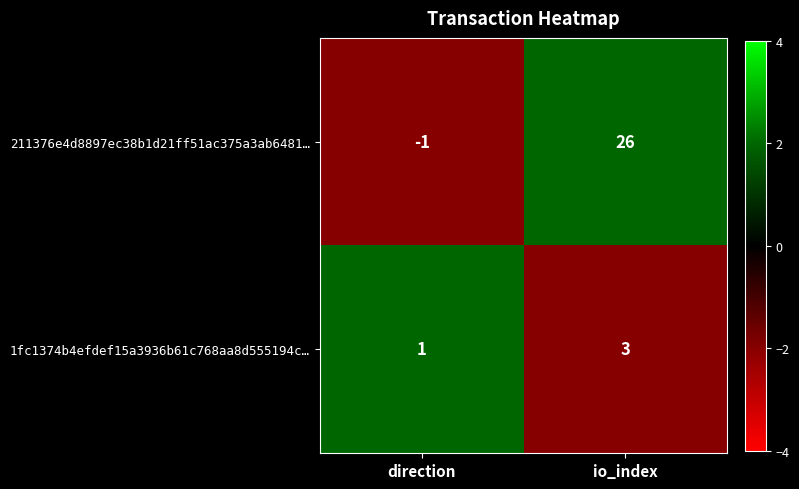

Reading right to left, what are all the values shown in this chart?

211376e4d8897ec38b1d21ff51ac375a3ab6481…: 26	-1
1fc1374b4efdef15a3936b61c768aa8d555194c…: 3	1